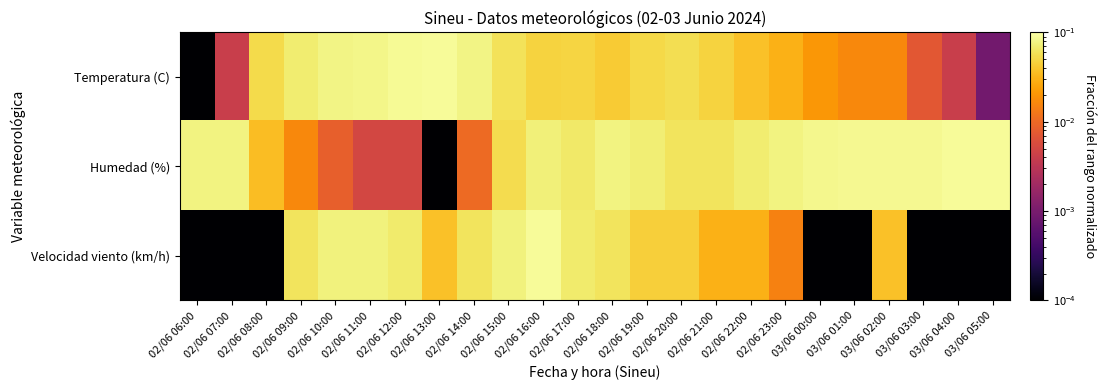

Which series has the largest total across all categories?

Humedad (%)